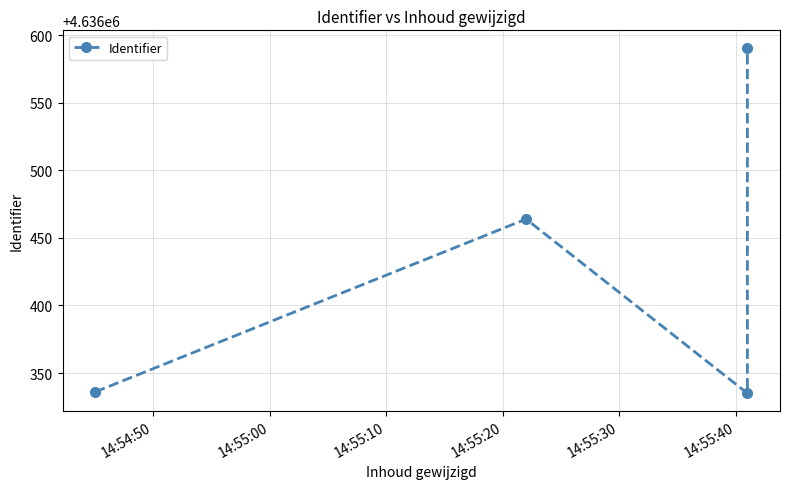

How many values exceed 4636464?

1